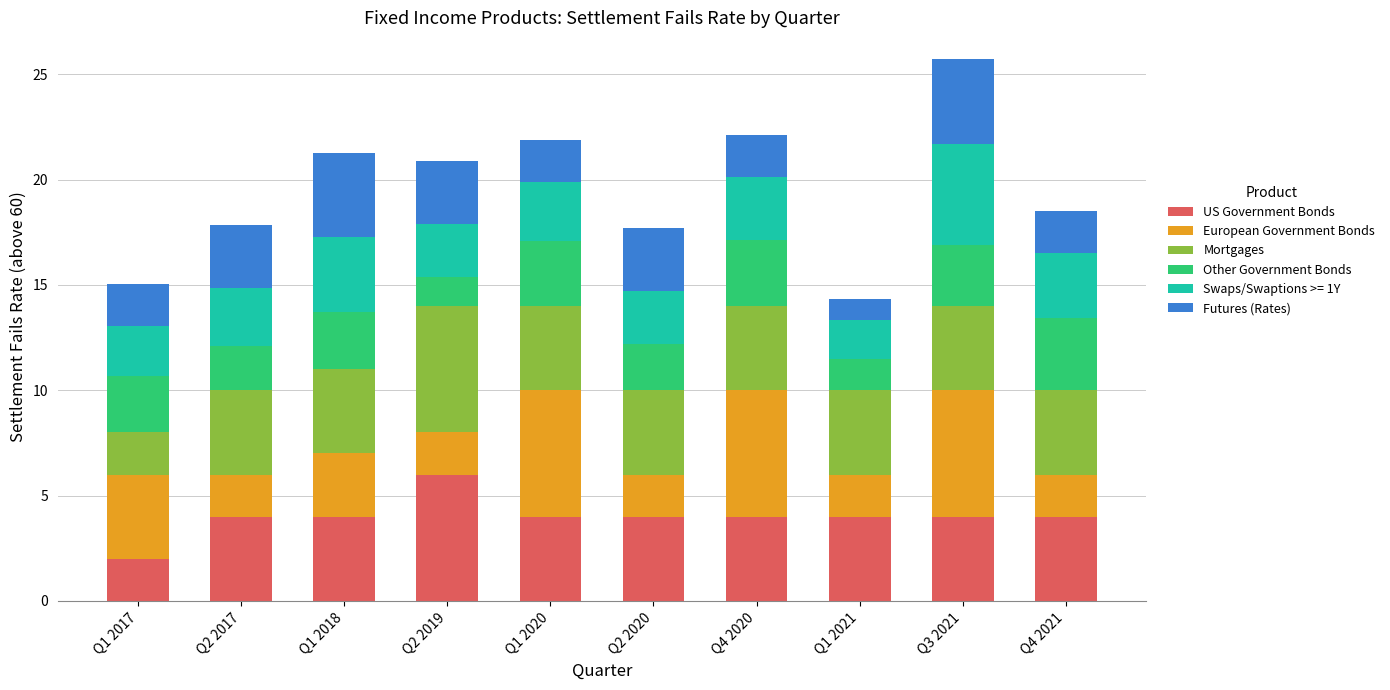

At which category is the sum across all series the highest?

Q3 2021